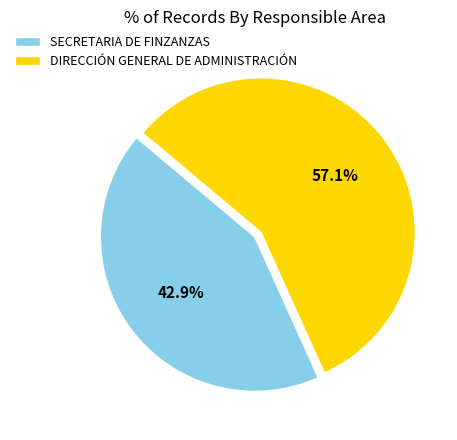

What is the majority slice?

DIRECCIÓN GENERAL DE ADMINISTRACIÓN